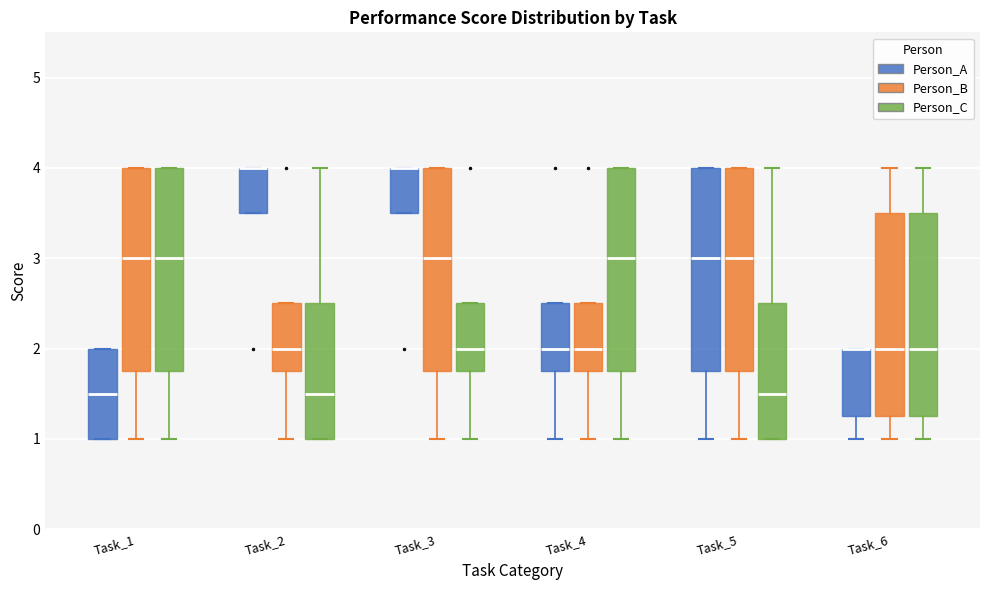

Reading left to right, transcribe this box plot: for each box, give where its median line is, the range the box spans, and where its two whiskers end, as read against the y-axis. The values are not printed on the chart, so give them approximately, as read against the axis.

Task_1 (Person_A): median 1.5, box 1.0 to 2.0, whiskers 1.0 to 2.0
Task_1 (Person_B): median 3.0, box 1.8 to 4.0, whiskers 1.0 to 4.0
Task_1 (Person_C): median 3.0, box 1.8 to 4.0, whiskers 1.0 to 4.0
Task_2 (Person_A): median 4.0 (drawn on the box's upper edge), box 3.5 to 4.0, whiskers 3.5 to 4.0
Task_2 (Person_B): median 2.0, box 1.8 to 2.5, whiskers 1.0 to 2.5
Task_2 (Person_C): median 1.5, box 1.0 to 2.5, whiskers 1.0 to 4.0
Task_3 (Person_A): median 4.0 (drawn on the box's upper edge), box 3.5 to 4.0, whiskers 3.5 to 4.0
Task_3 (Person_B): median 3.0, box 1.8 to 4.0, whiskers 1.0 to 4.0
Task_3 (Person_C): median 2.0, box 1.8 to 2.5, whiskers 1.0 to 2.5
Task_4 (Person_A): median 2.0, box 1.8 to 2.5, whiskers 1.0 to 2.5
Task_4 (Person_B): median 2.0, box 1.8 to 2.5, whiskers 1.0 to 2.5
Task_4 (Person_C): median 3.0, box 1.8 to 4.0, whiskers 1.0 to 4.0
Task_5 (Person_A): median 3.0, box 1.8 to 4.0, whiskers 1.0 to 4.0
Task_5 (Person_B): median 3.0, box 1.8 to 4.0, whiskers 1.0 to 4.0
Task_5 (Person_C): median 1.5, box 1.0 to 2.5, whiskers 1.0 to 4.0
Task_6 (Person_A): median 2.0 (drawn on the box's upper edge), box 1.3 to 2.0, whiskers 1.0 to 2.0
Task_6 (Person_B): median 2.0, box 1.3 to 3.5, whiskers 1.0 to 4.0
Task_6 (Person_C): median 2.0, box 1.3 to 3.5, whiskers 1.0 to 4.0